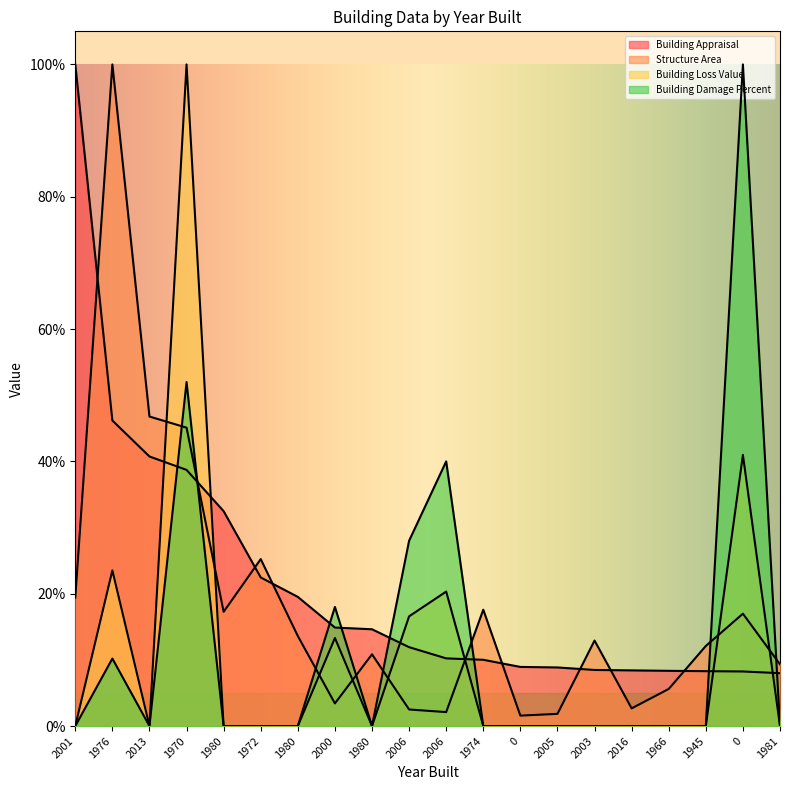

True or false: Structure Area has more than 2 points higher than both neighbors.

True